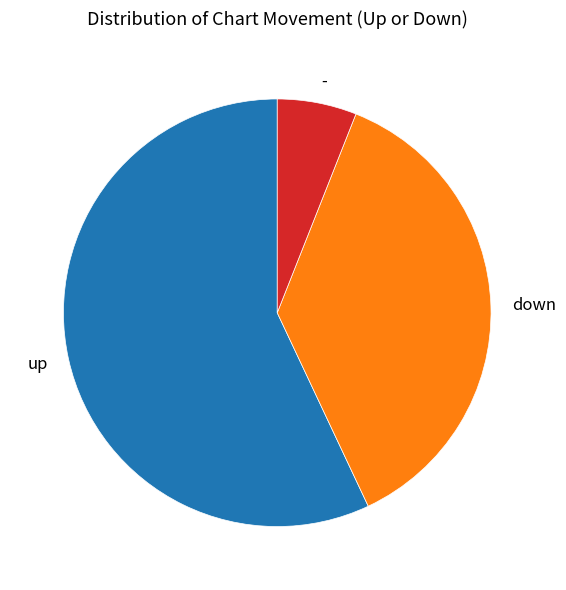

The down slice represents 37% of the pie. True or false?

True